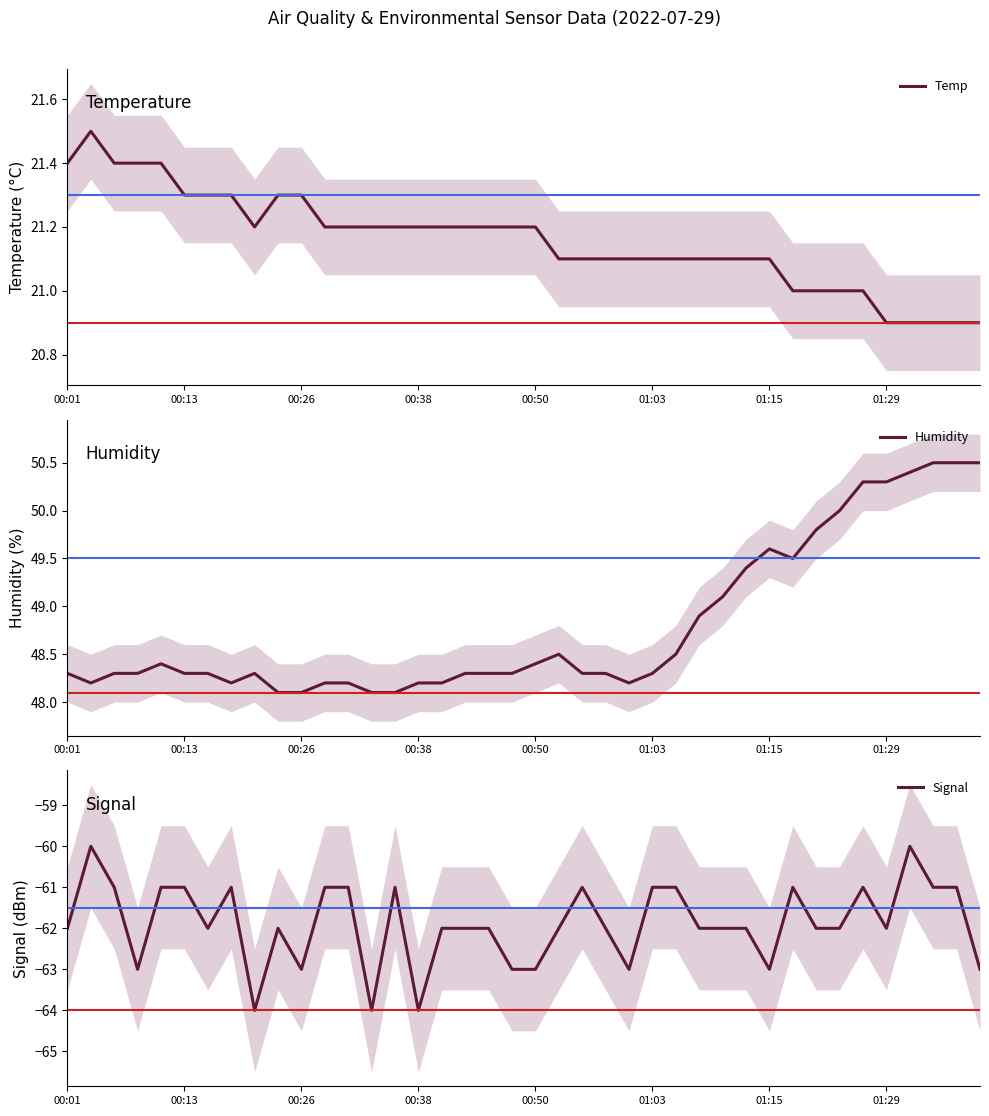

What is the difference between the Signal values at 13 and 28?

2.0